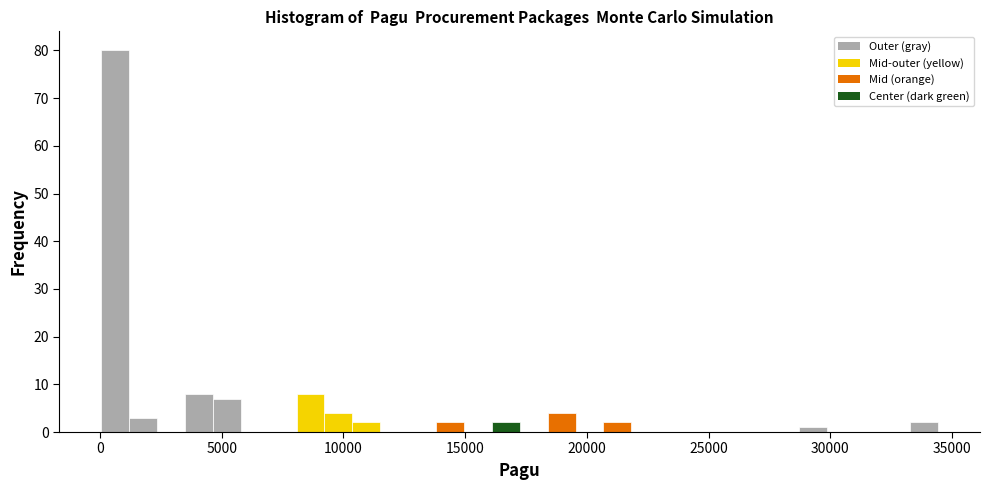

Read against the x-axis, roughly where is the centre of the tallest bar?

500